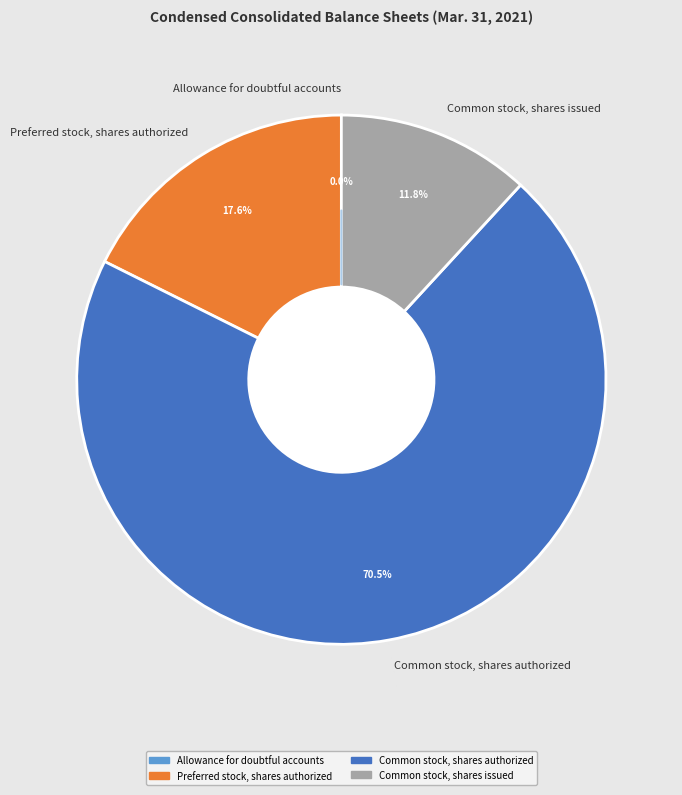

Which has a higher value, Common stock, shares authorized or Preferred stock, shares authorized?

Common stock, shares authorized